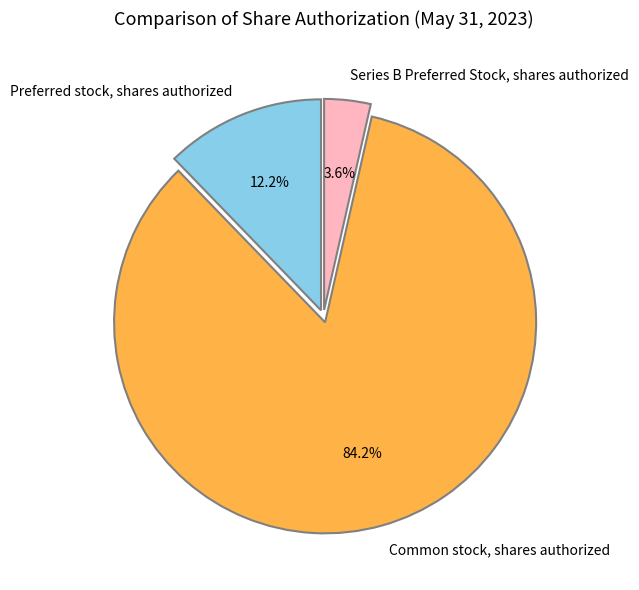

Is there a majority slice in this chart?

Yes